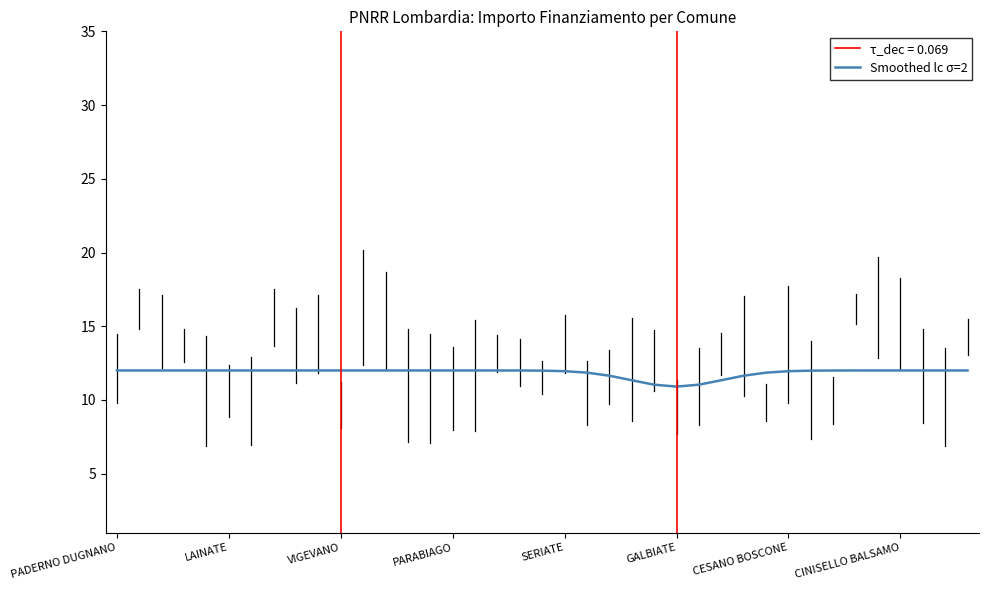

True or false: Smoothed lc σ=2 has a value of 12.0 at PADERNO DUGNANO.

True